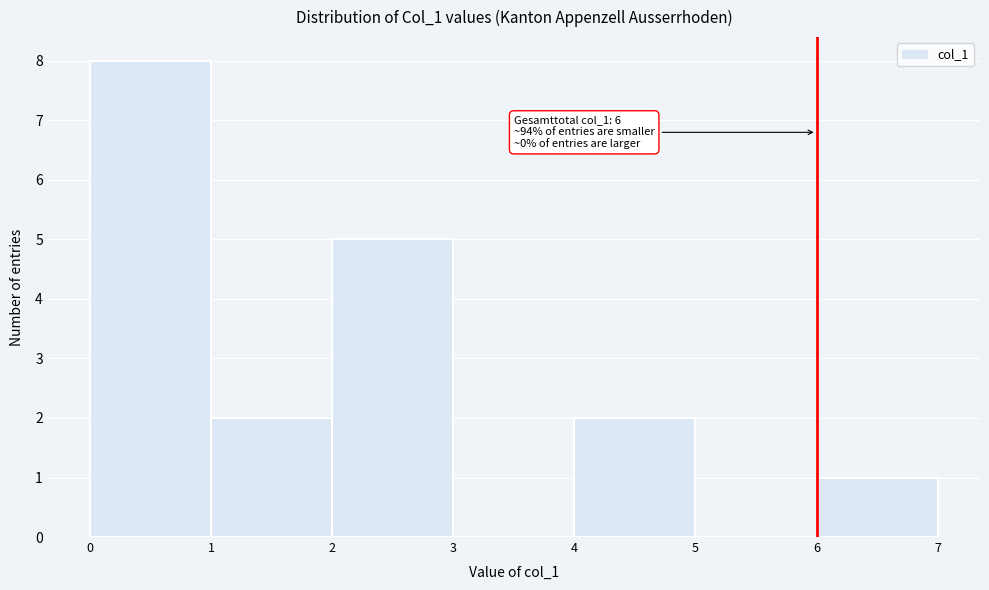

Over which range of the x-axis is the bar tallest?

0 to 1